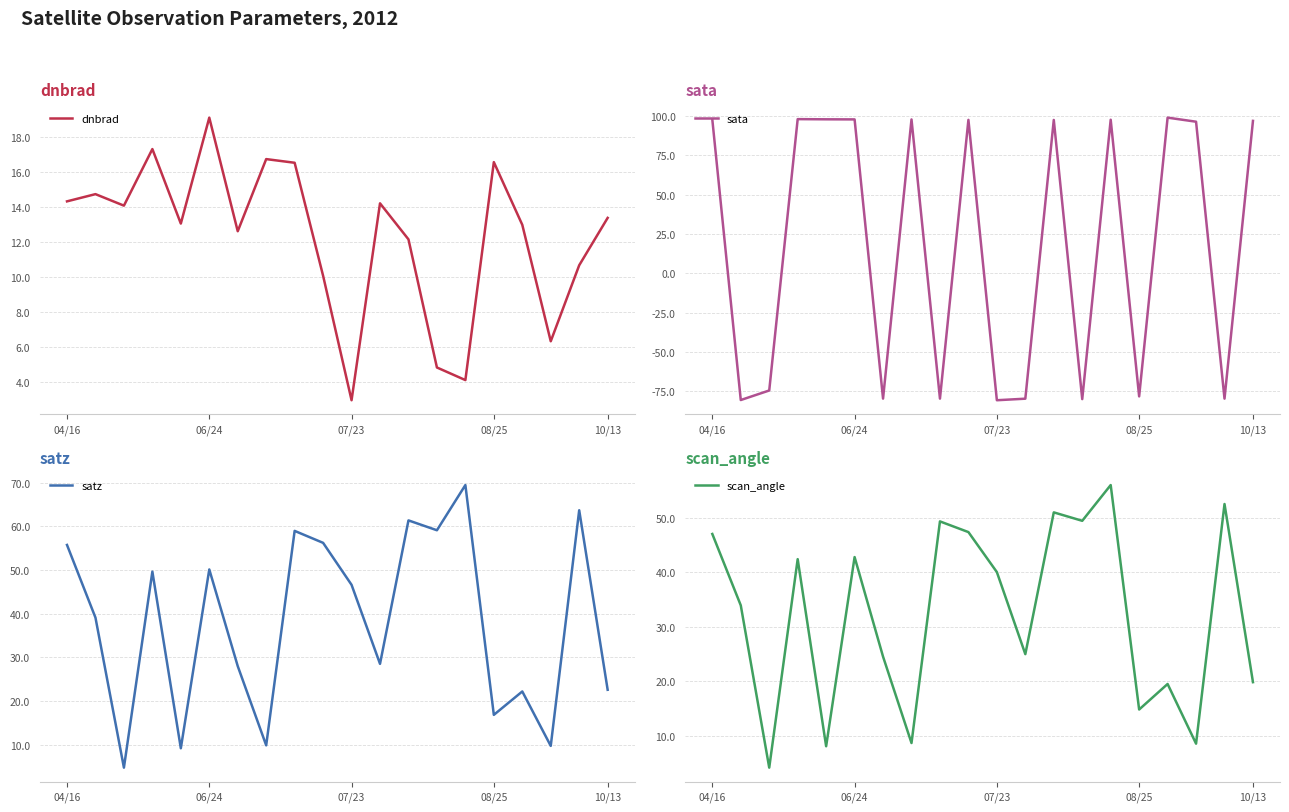

True or false: dnbrad and satz intersect in this chart.

True